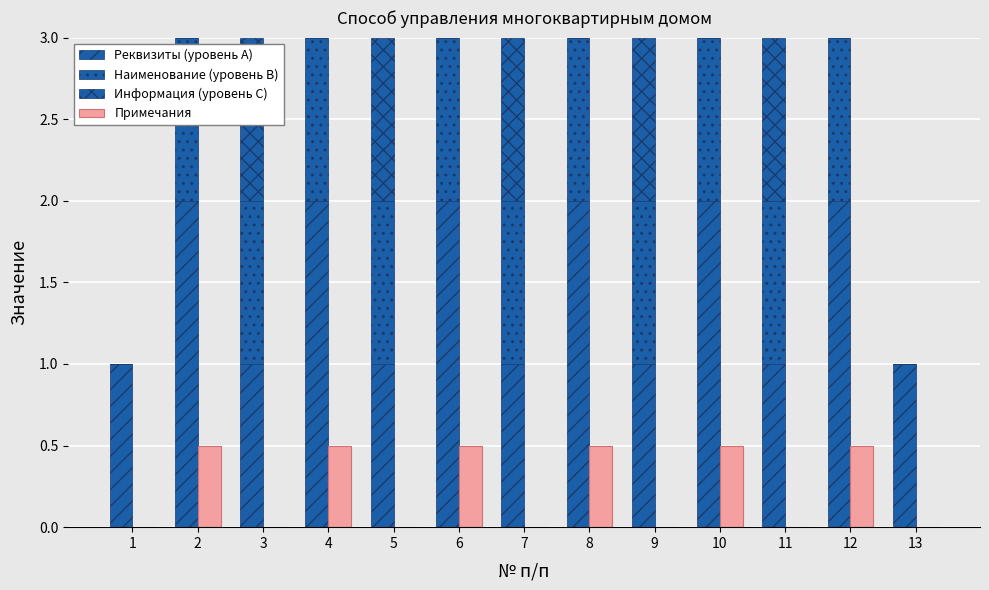

What is the sum of all Примечания values?

3.0